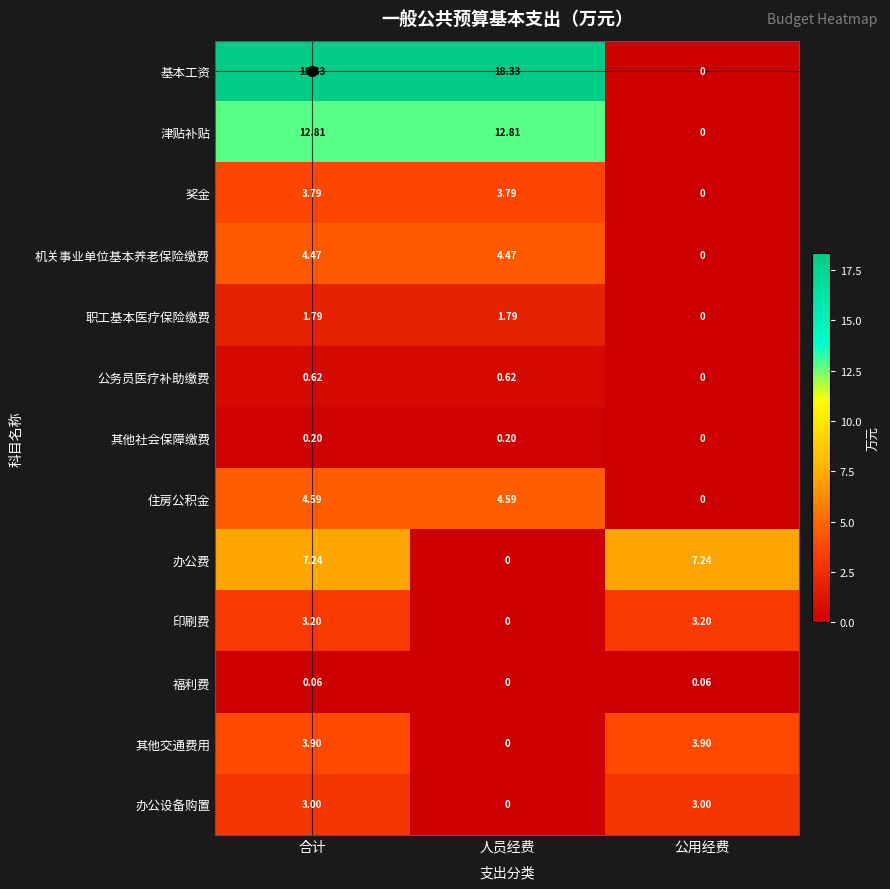

At which label does 奖金 first exceed 3?

合计